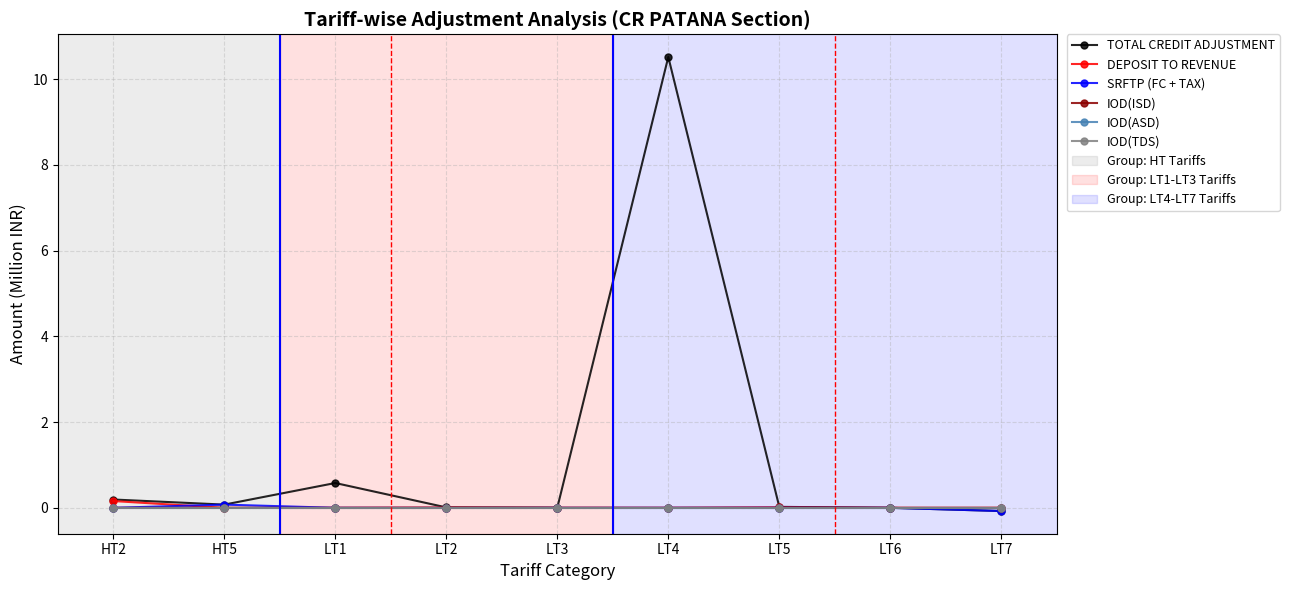

Which series has the widest spread of values?

TOTAL CREDIT ADJUSTMENT